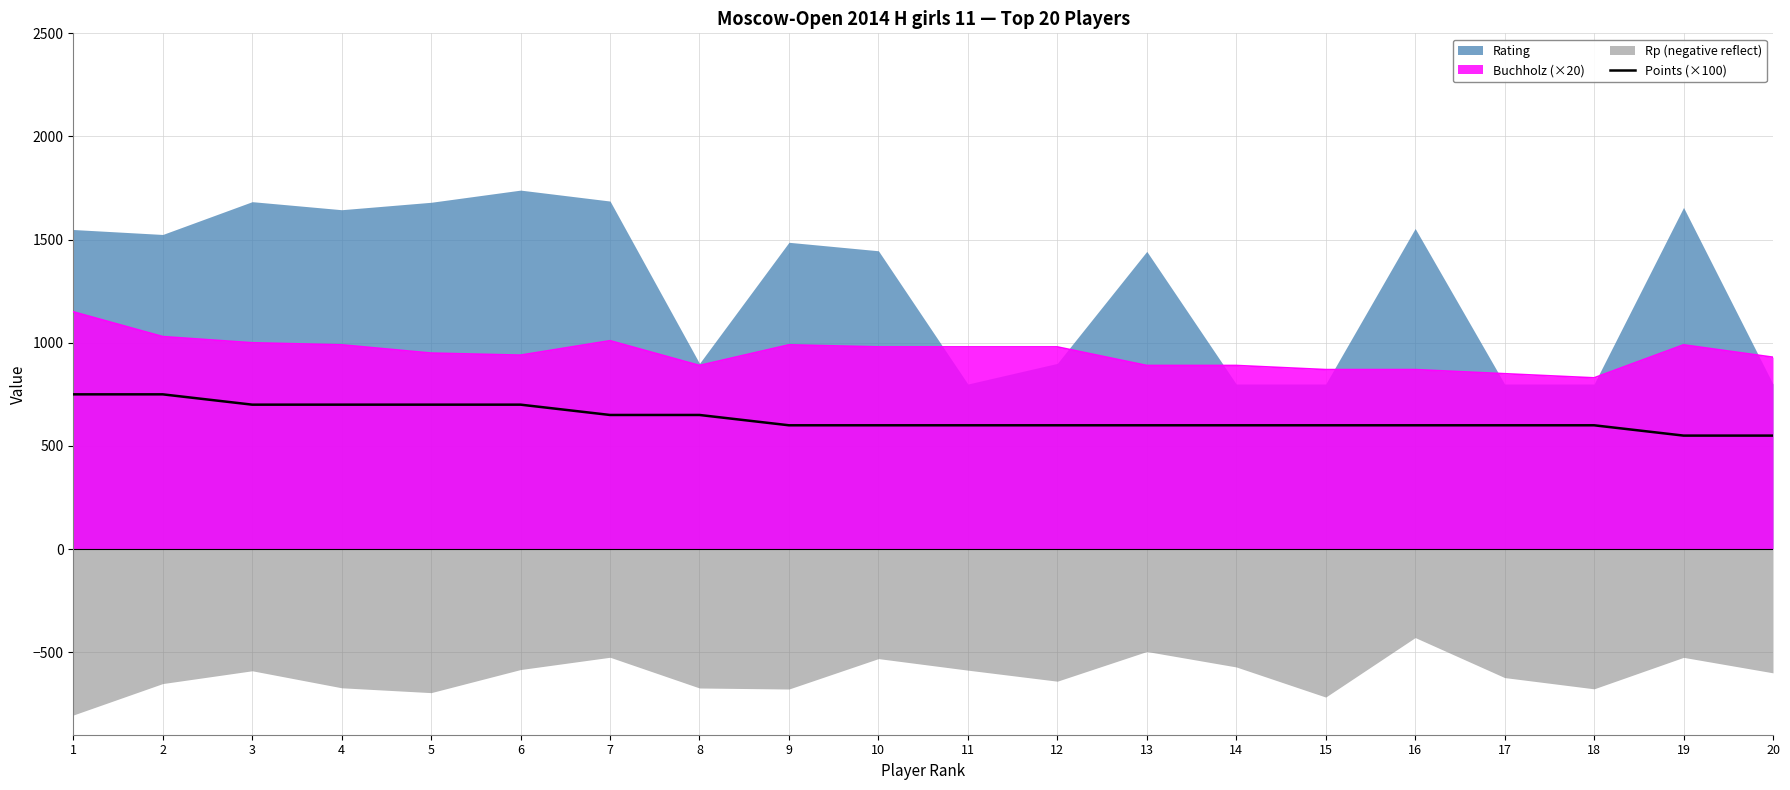

Is the value of Points (×100) at 14 greater than the value of Buchholz (×20) at 17?

No